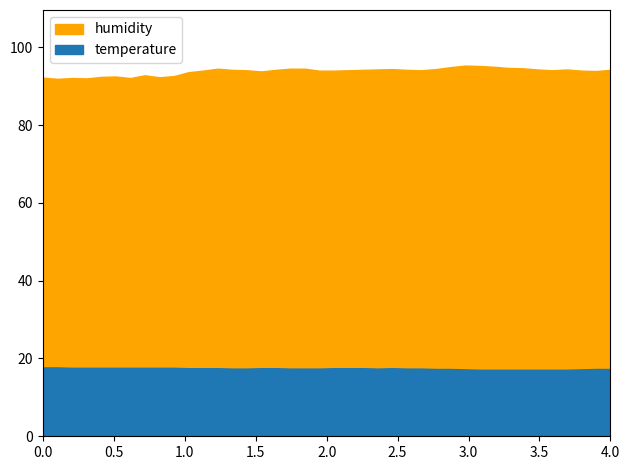

How many data points does each series have?

40